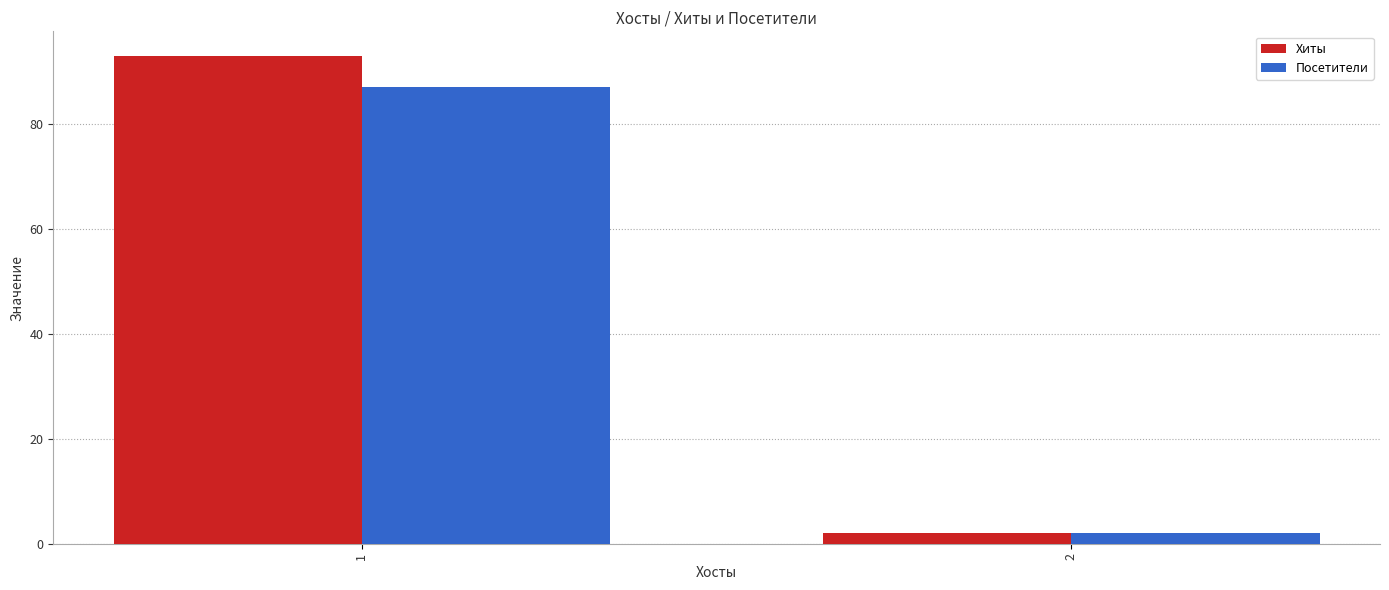

What is the spread (max minus min) of values at 1?

6